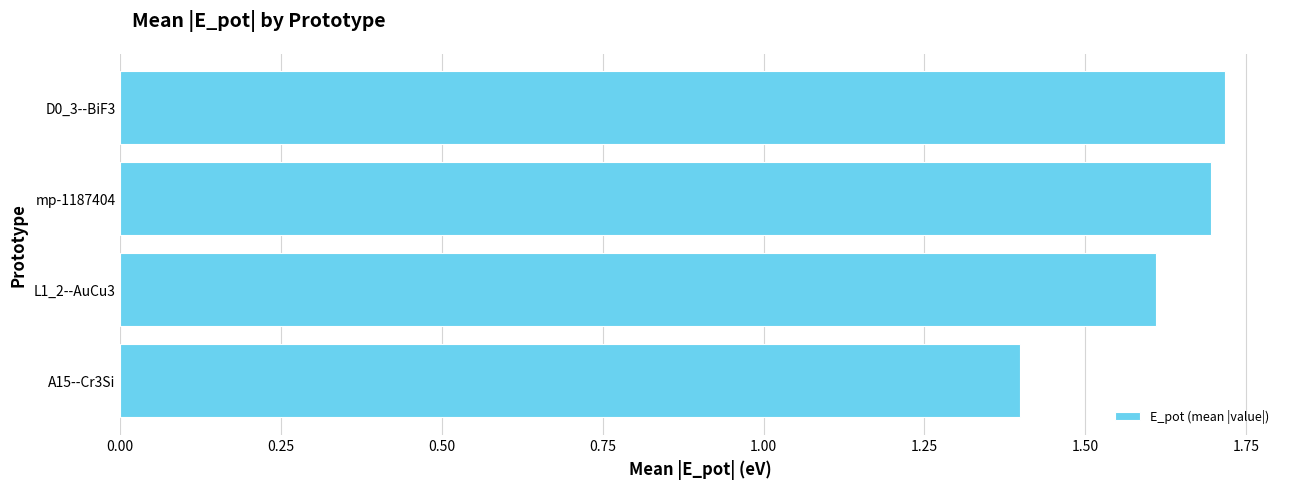

Rank the categories by value from lowest to highest.

A15--Cr3Si, L1_2--AuCu3, mp-1187404, D0_3--BiF3